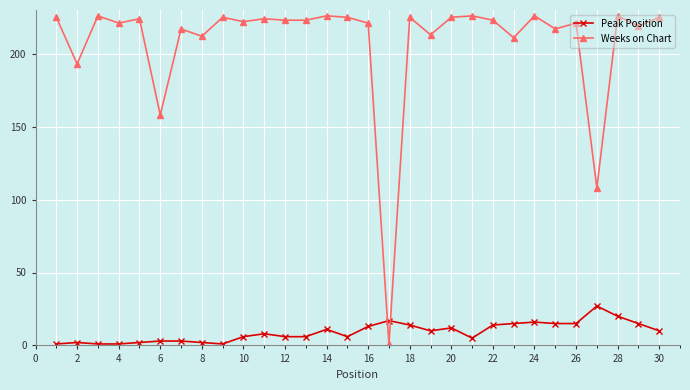

True or false: Peak Position has more than 1 points higher than both neighbors.

True